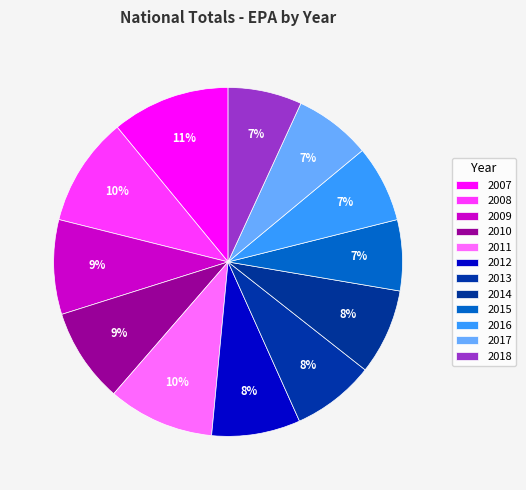

To the nearest percent, what is the difference between the largest and smallest slice percentages?

4%